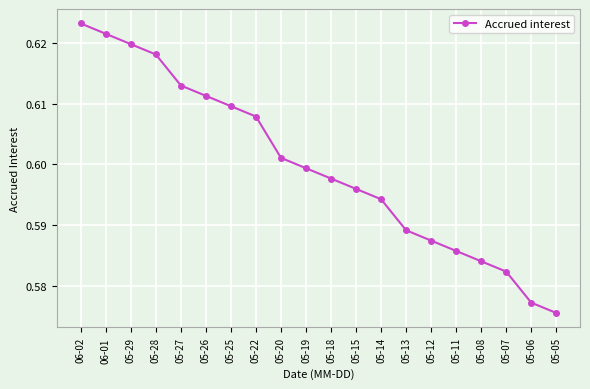

What is the sum of all values?

12.0